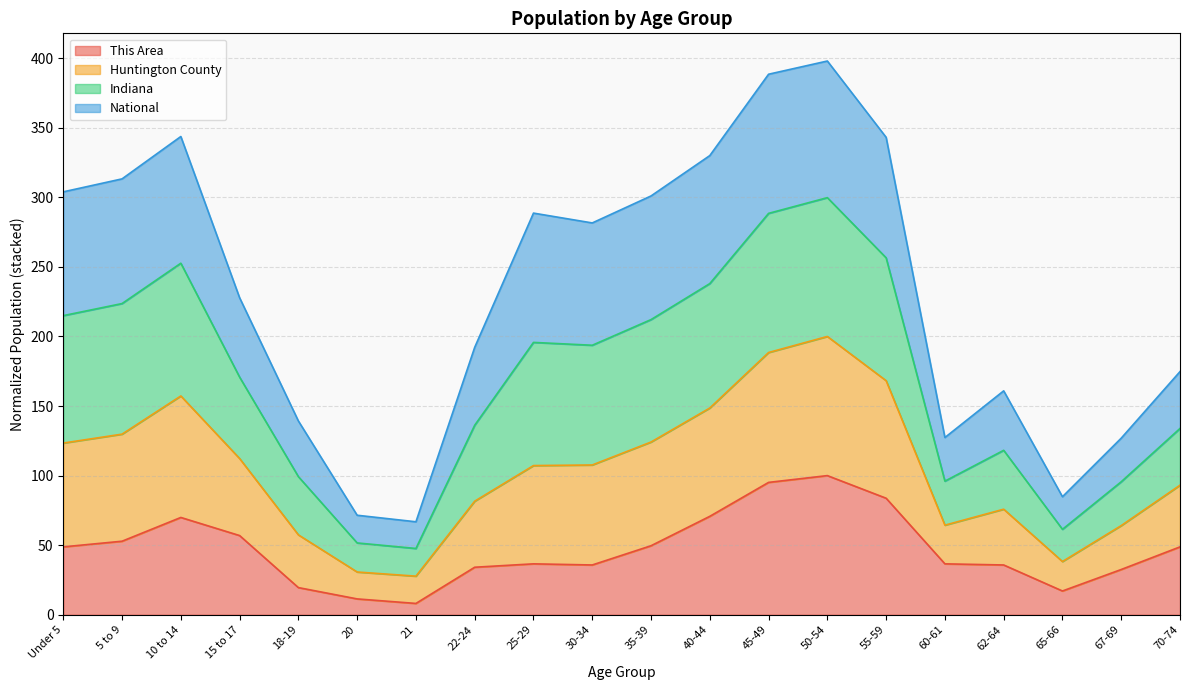

The This Area series shows 8.1 at 21. True or false?

True